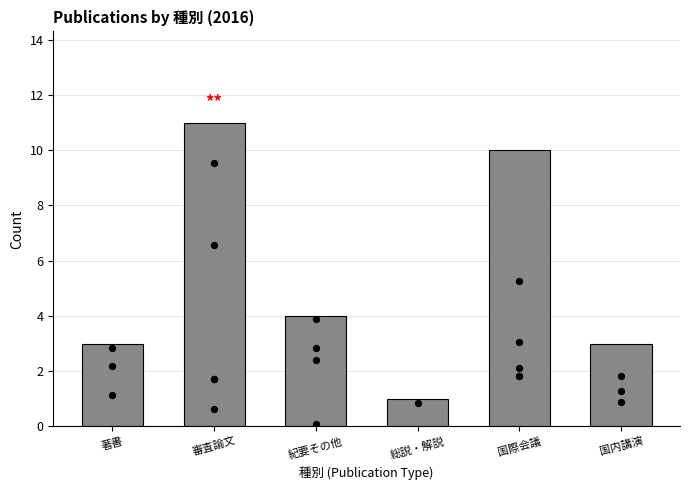

What is the ratio of the value at 著書 to the value at 国際会議?

0.3